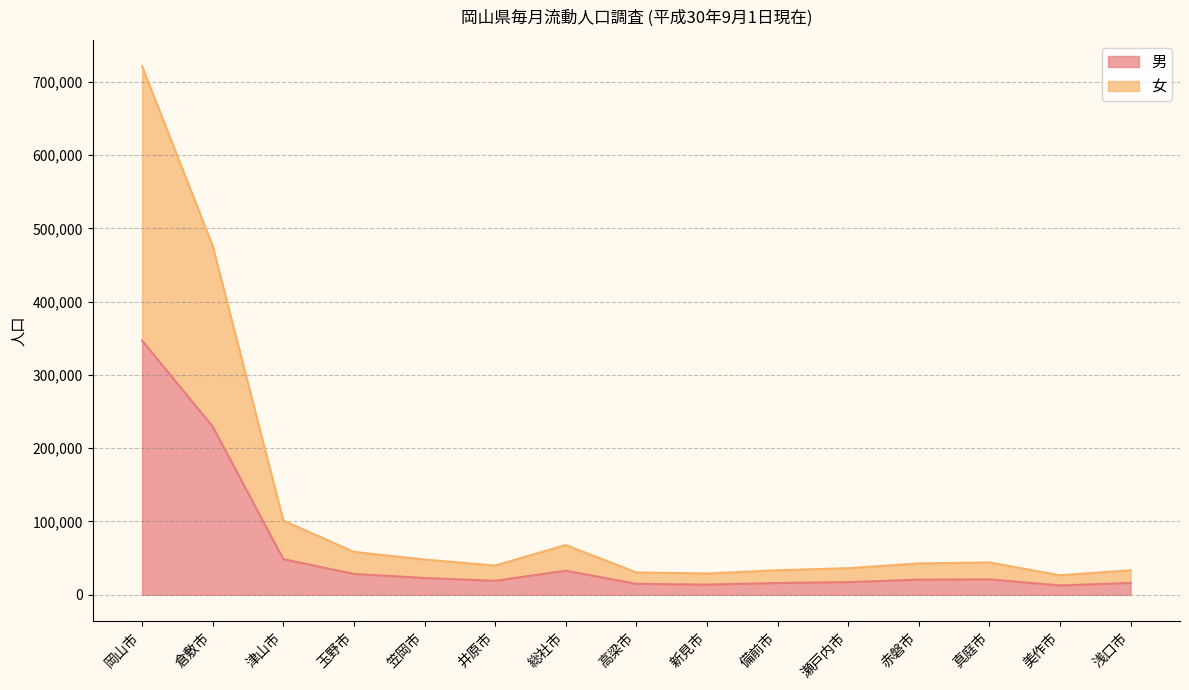

In 女, how many points are higher than both neighbors (excluding endpoints)?

2